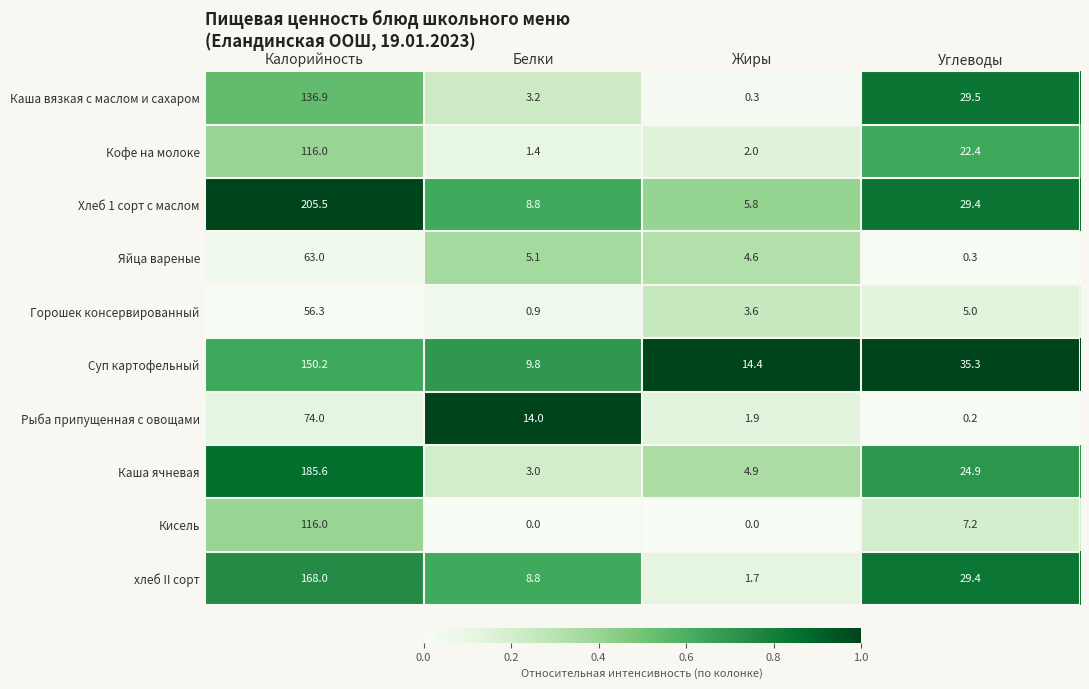

Rank the categories by Каша вязкая с маслом и сахаром value from lowest to highest.

Жиры, Белки, Углеводы, Калорийность